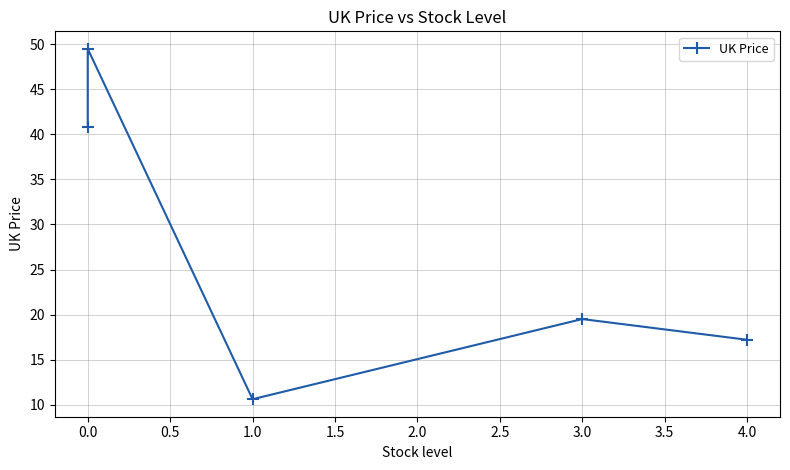

Is it true that the value at 0.0 is 66.8?

False